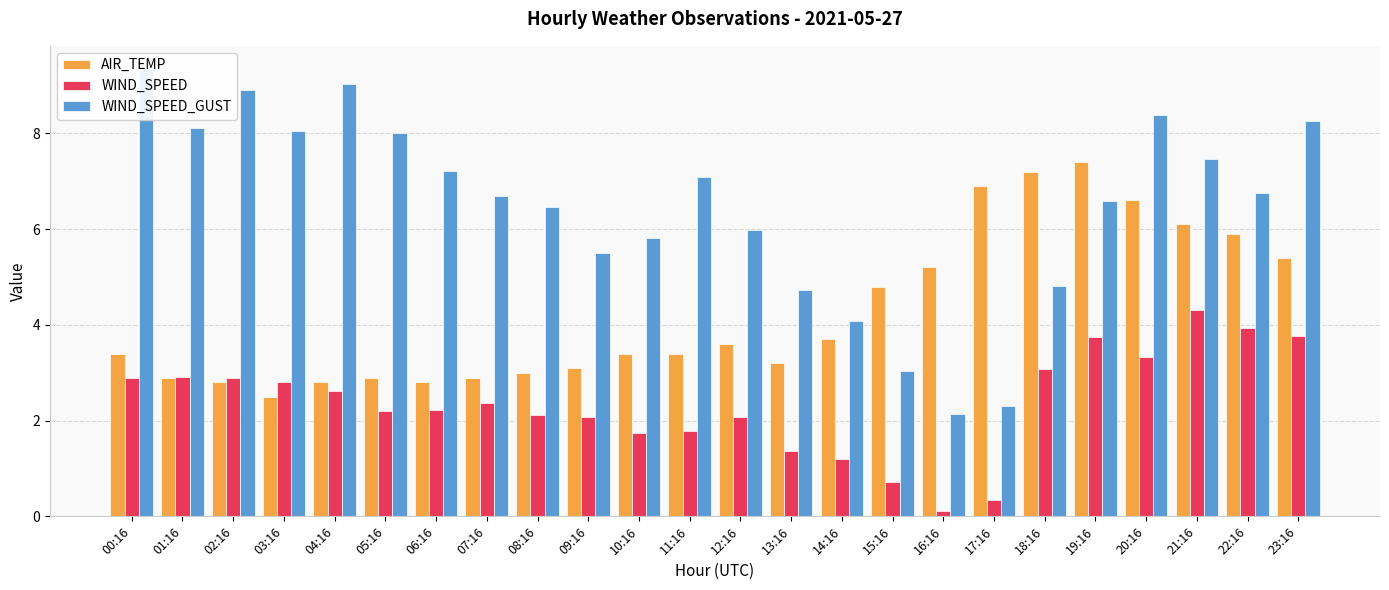

Which series has the largest total across all categories?

WIND_SPEED_GUST